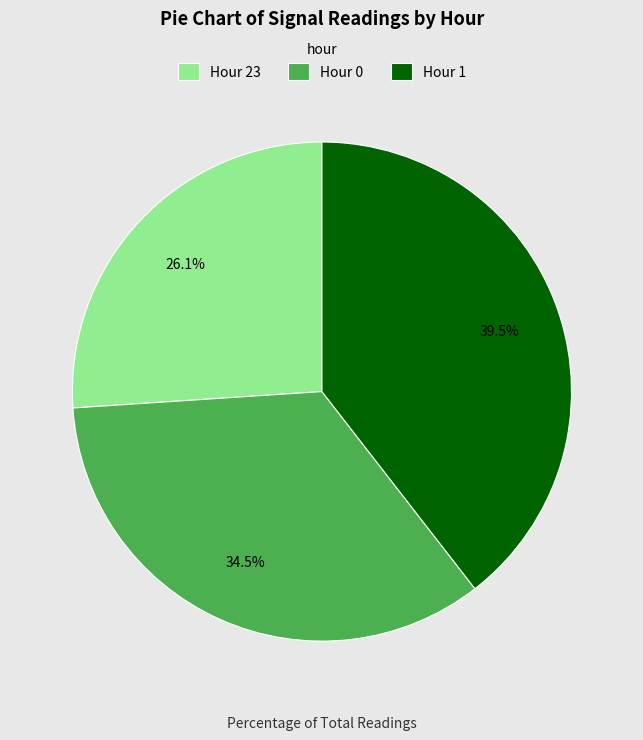

Between Hour 0 and Hour 23, which is larger?

Hour 0